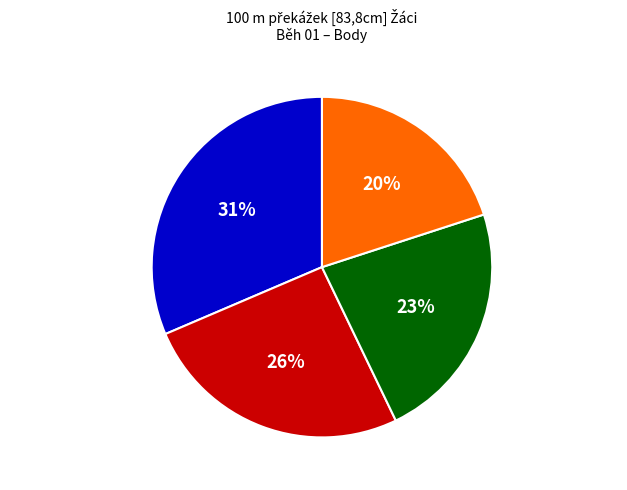

Which category has the smallest portion of the pie?

Tregler Michal